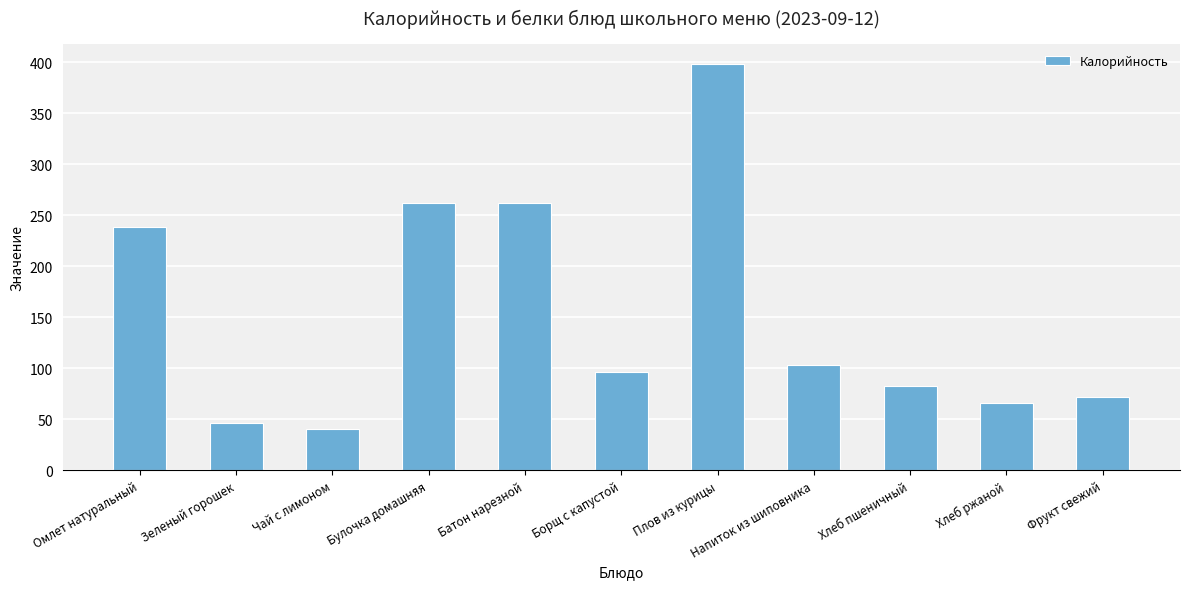

Where does the data first go above 96?

Омлет натуральный